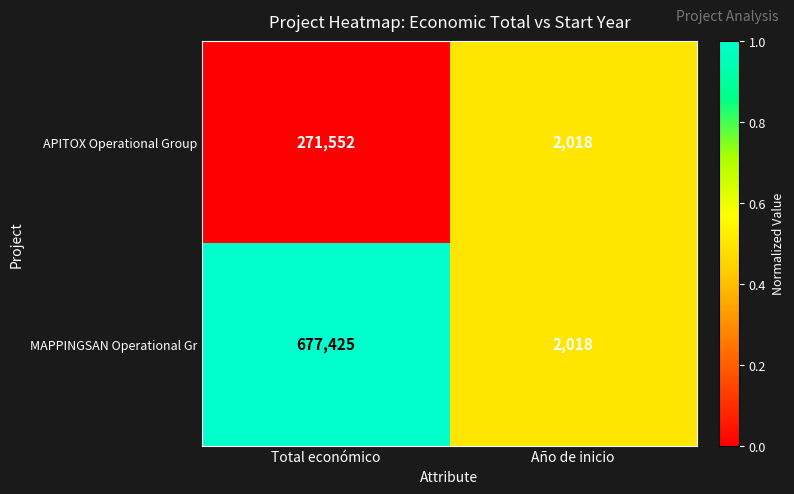

Reading left to right, extract all data points from this chart.

APITOX Operational Group: Total económico=271552	Año de inicio=2018
MAPPINGSAN Operational Gr: Total económico=677425	Año de inicio=2018